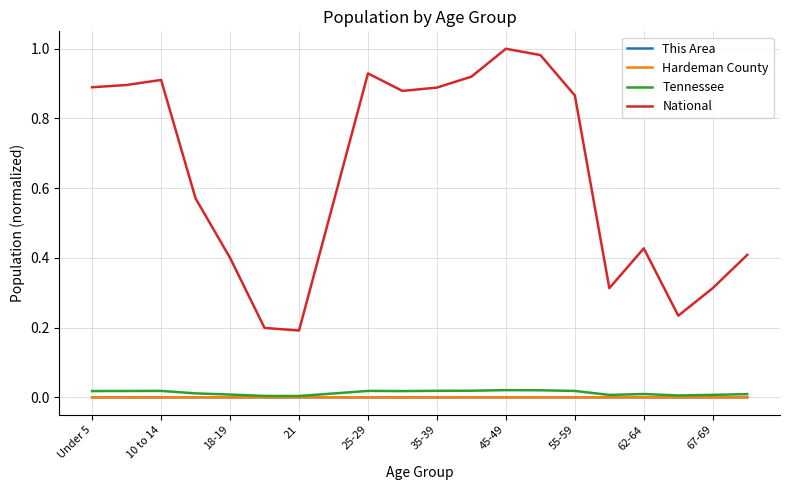

Which series has the widest spread of values?

National